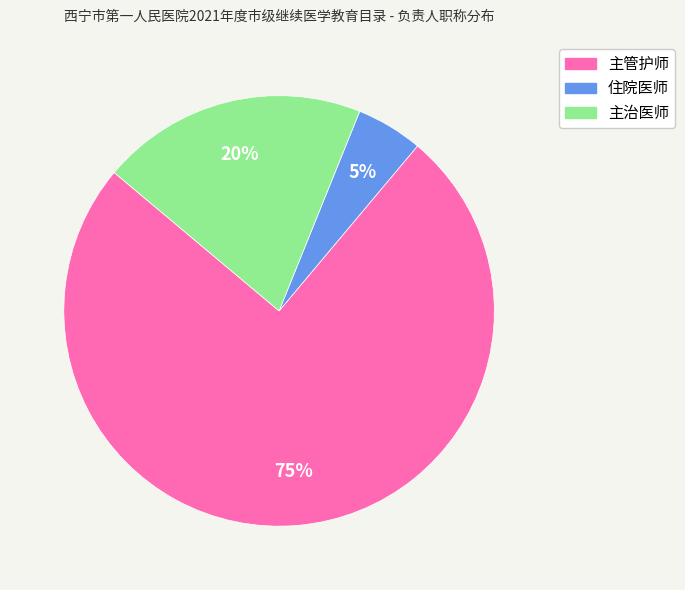

How many segments does this pie chart have?

3